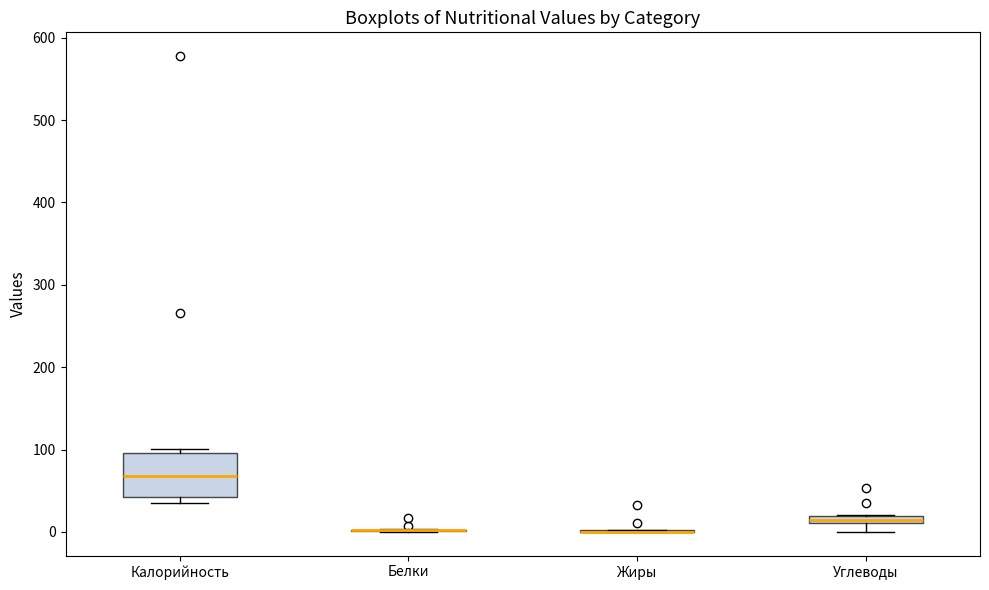

Which box is the tallest, from its lower edge to its upper edge?

Калорийность